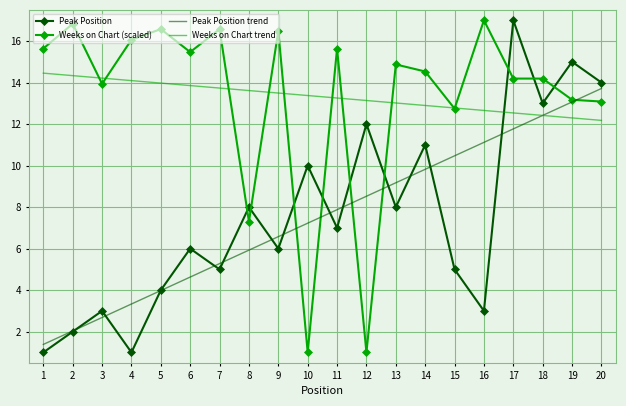

Rank the categories by Peak Position trend value from lowest to highest.

1, 2, 3, 4, 5, 6, 7, 8, 9, 10, 11, 12, 13, 14, 15, 16, 17, 18, 19, 20